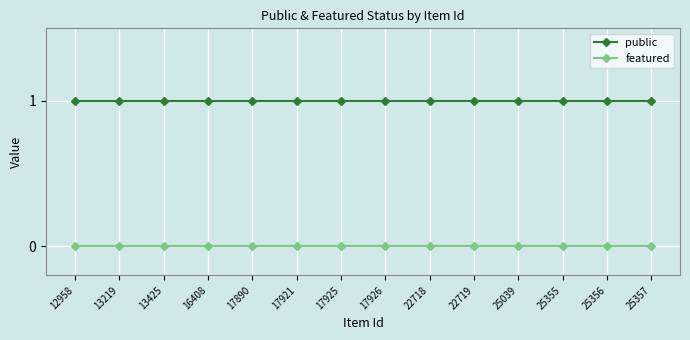

What is the total value across all series at 25039?

1